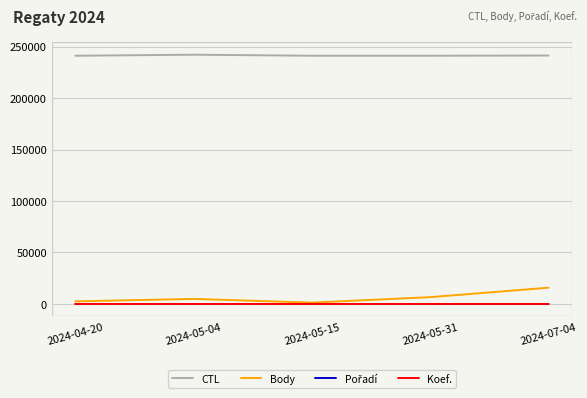

What is the total value across all series at 2024-07-04?

257150